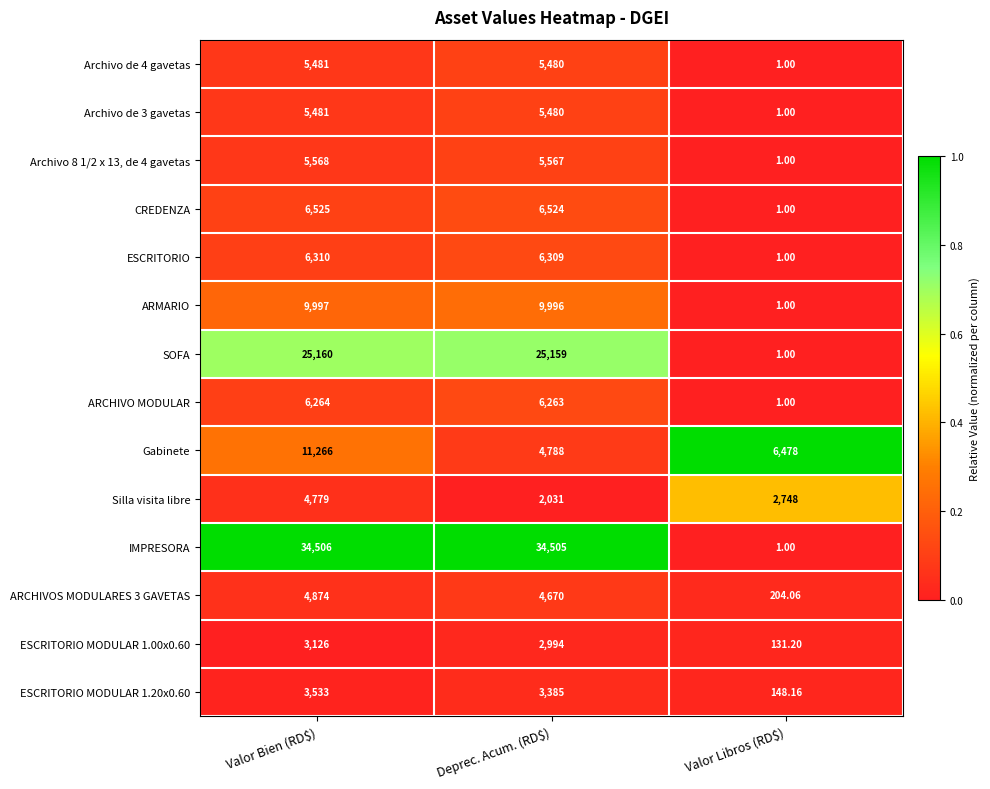

Which label corresponds to the smallest value in the chart?

Valor Libros (RD$)